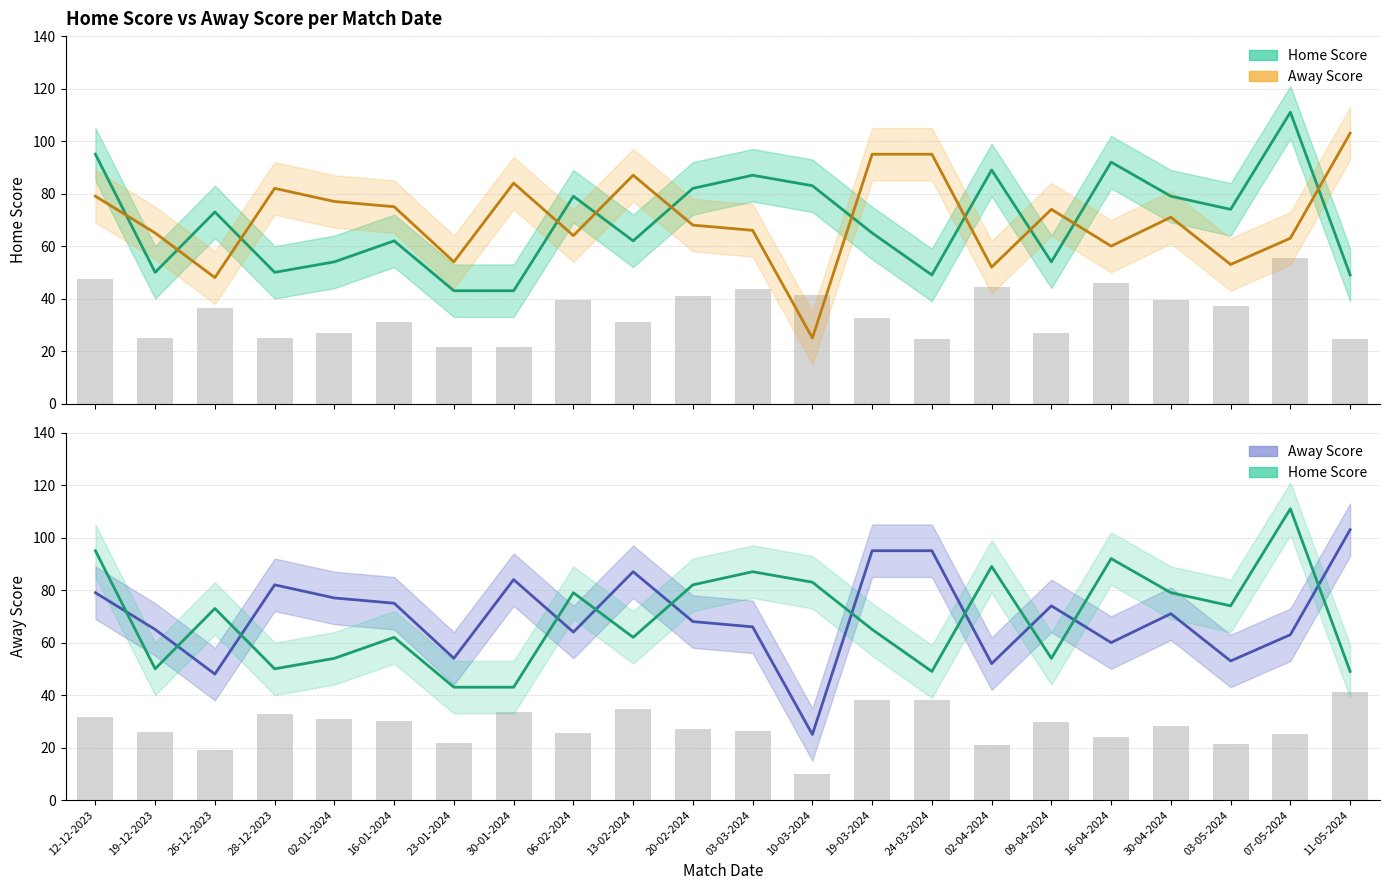

Reading left to right, extract all data points from this chart.

Home Score: 95	50	73	50	54	62	43	43	79	62	82	87	83	65	49	89	54	92	79	74	111	49
Away Score: 79	65	48	82	77	75	54	84	64	87	68	66	25	95	95	52	74	60	71	53	63	103